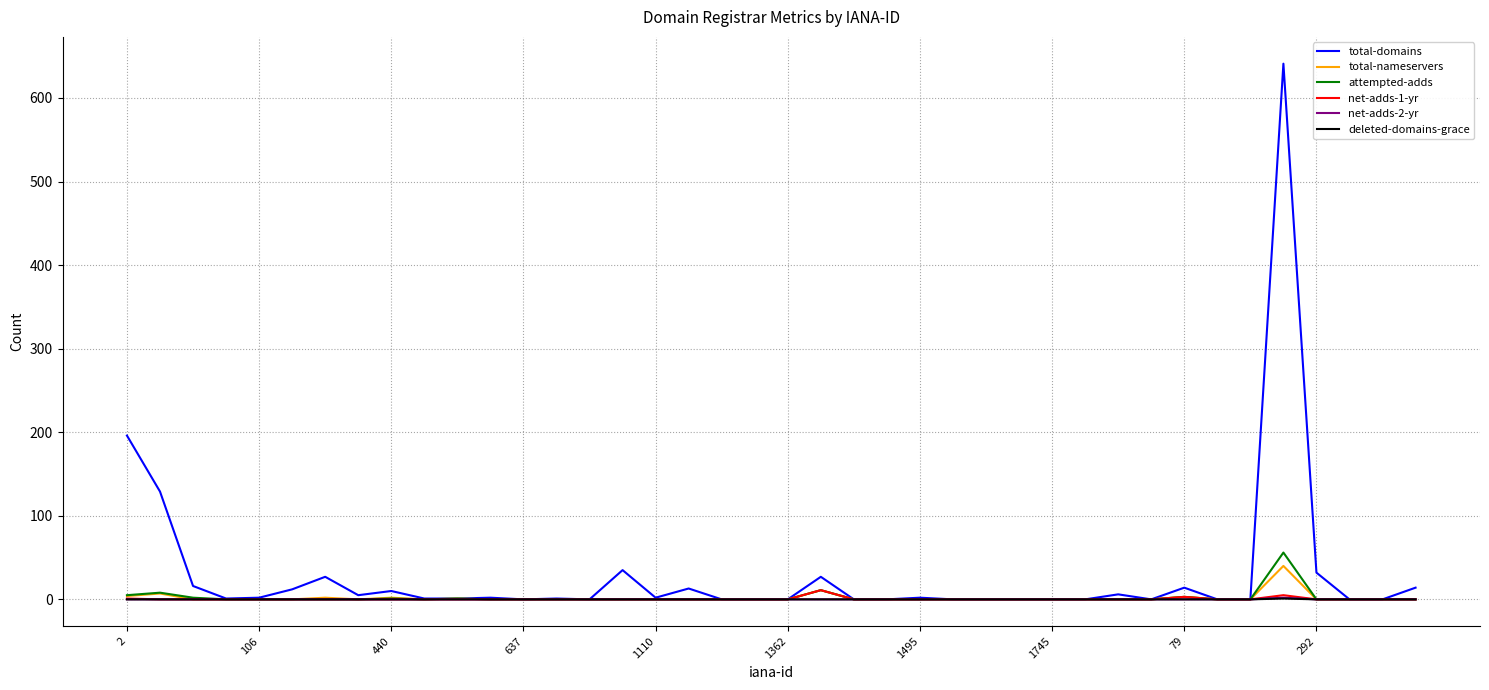

What is the greatest value displayed?

641